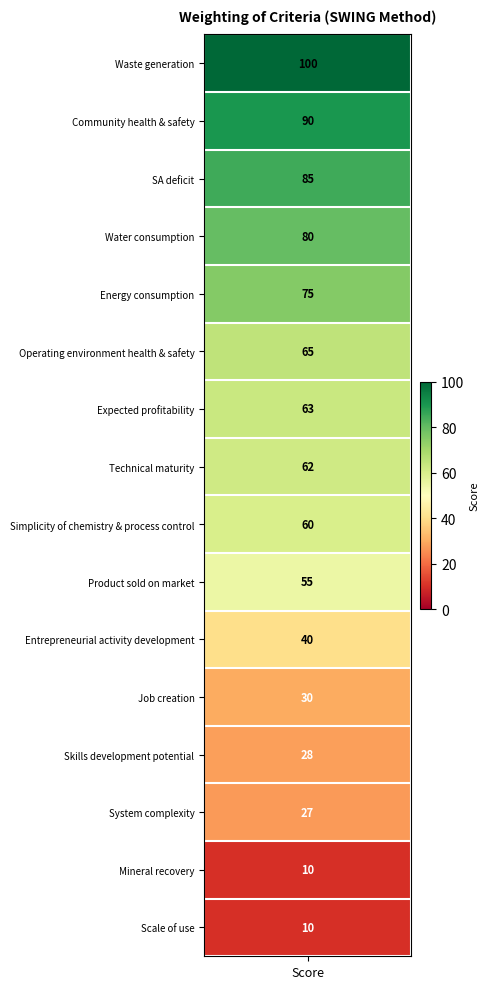

What is the minimum value shown in the chart?

10